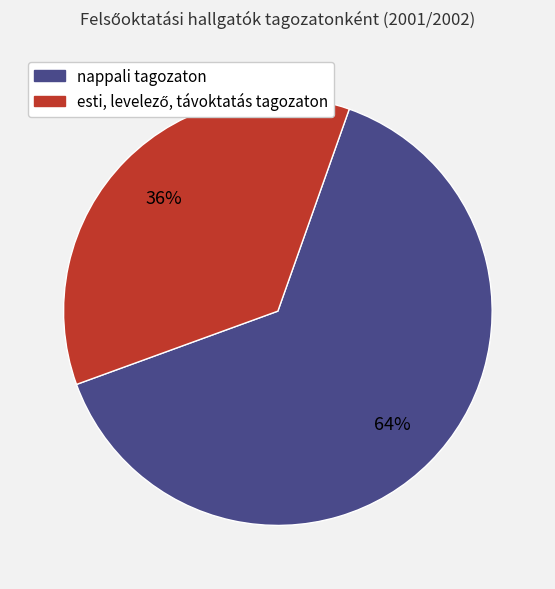

Is there a majority slice in this chart?

Yes